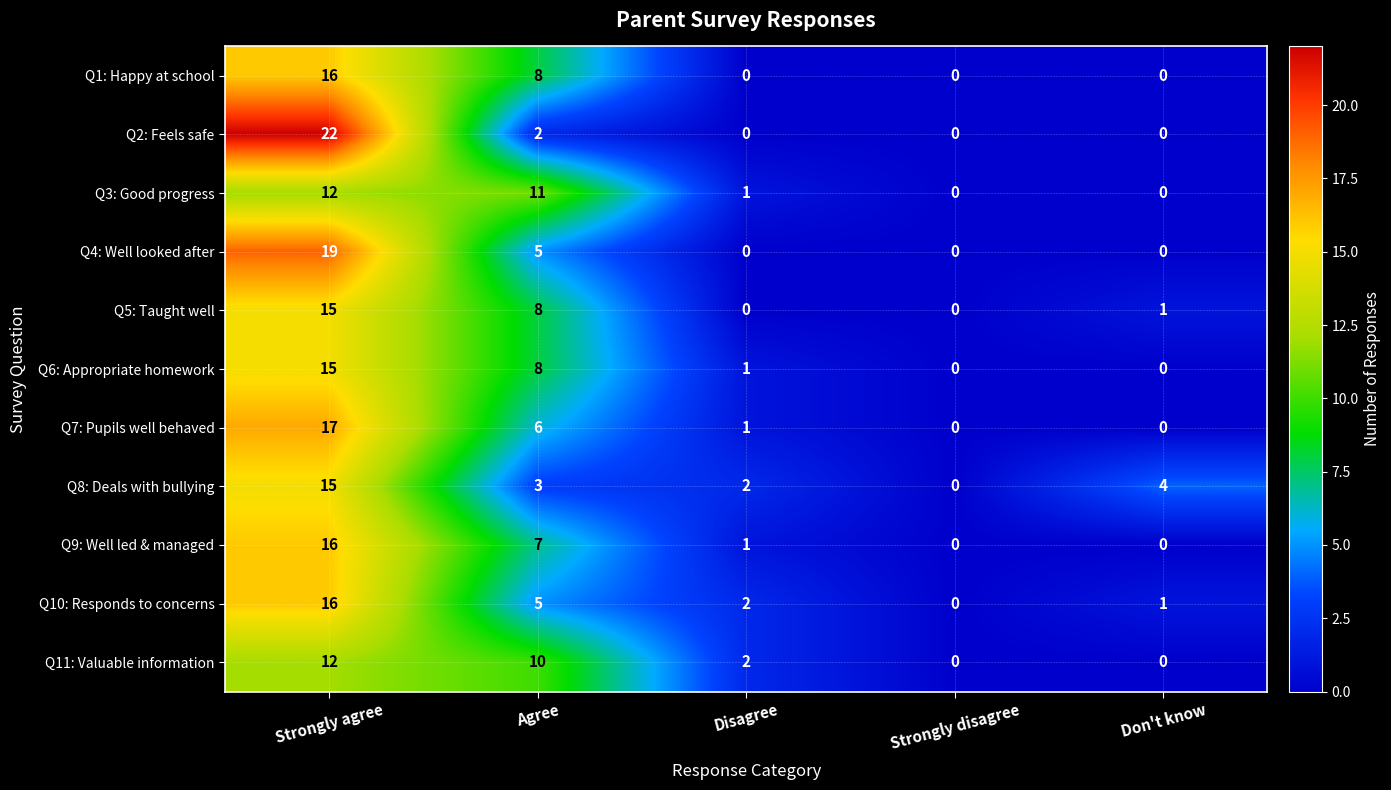

What is the average value of the Q11: Valuable information series?

5